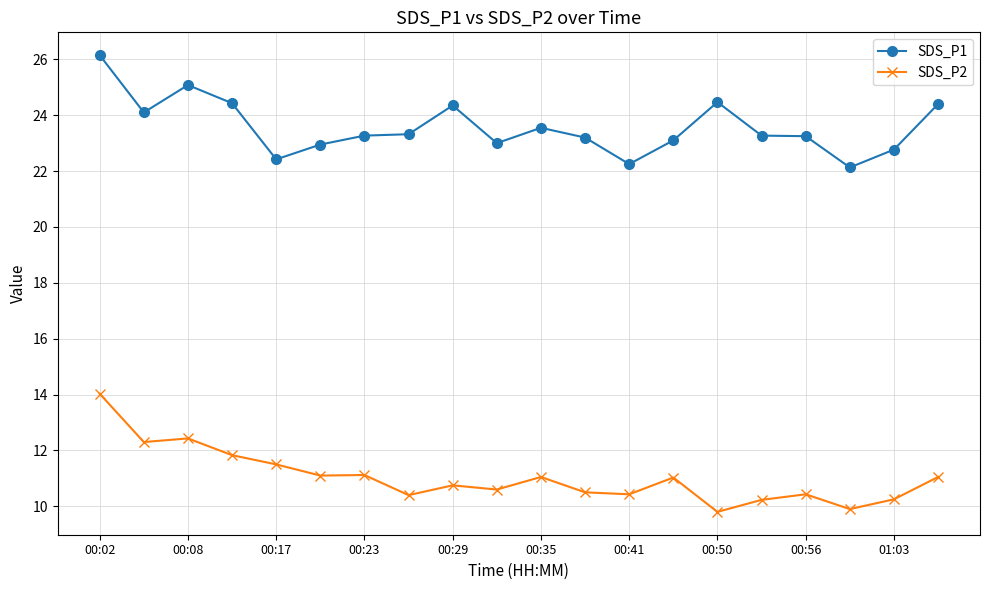

How many lines are shown in the chart?

2